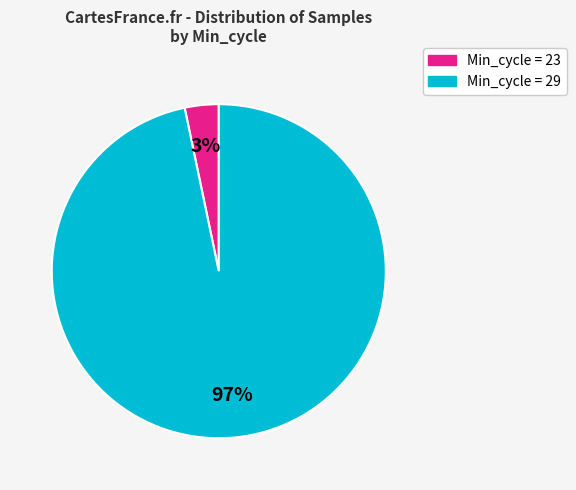

The Min_cycle = 29 slice represents 97% of the pie. True or false?

True